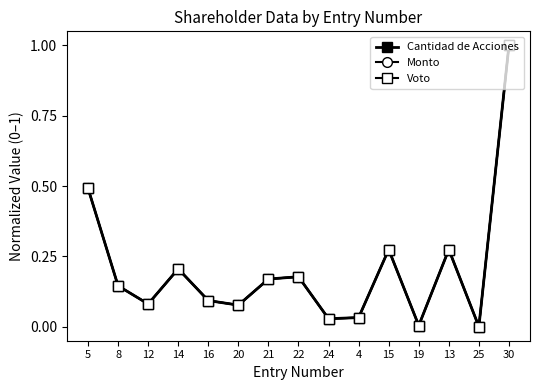

What is the approximate value of Monto at 30?

1.0